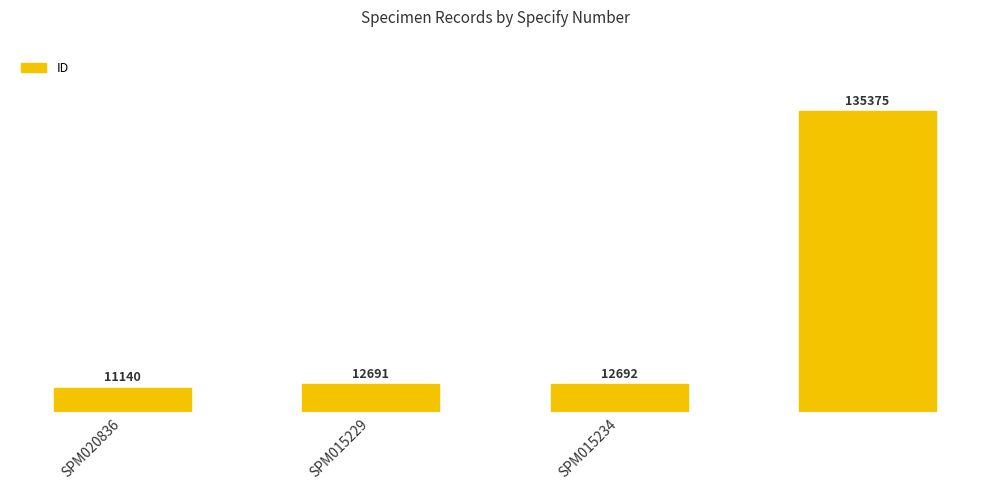

How many series are shown in this chart?

1